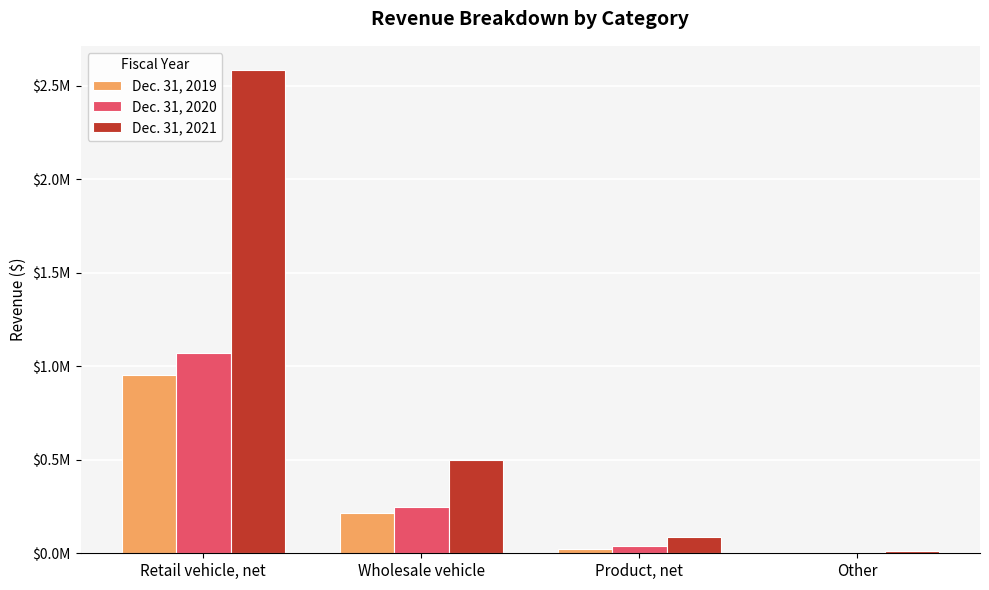

What are all the series names shown in the legend?

Dec. 31, 2019, Dec. 31, 2020, Dec. 31, 2021